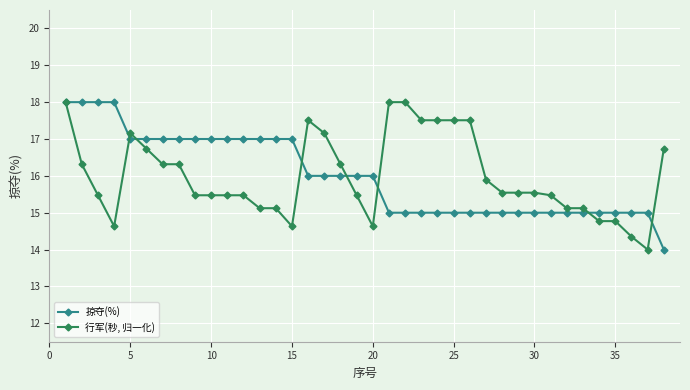

True or false: 行军(秒, 归一化) has more than 0 interior local peaks.

True